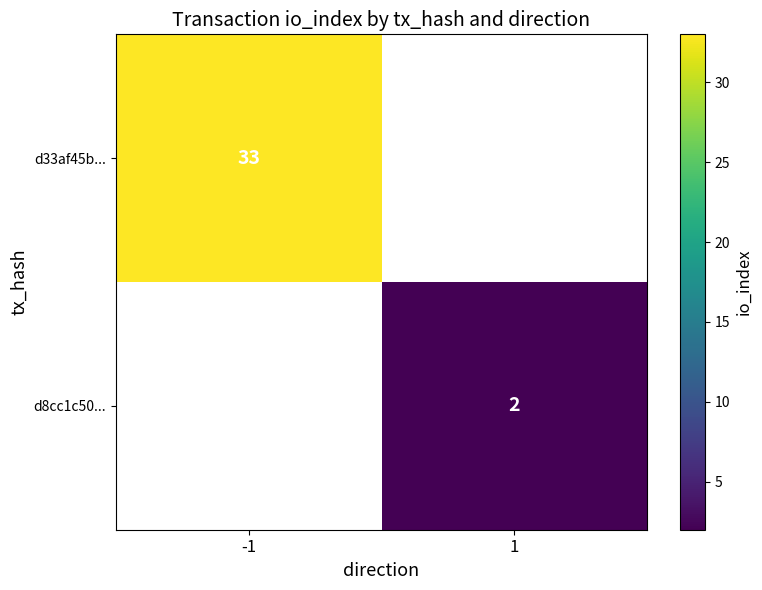

Is it true that d33af45b... equals 33 at -1?

True